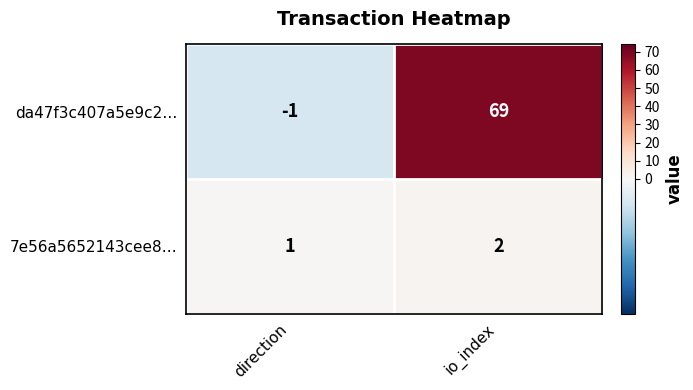

Rank the series at io_index from lowest to highest value.

7e56a5652143cee8…, da47f3c407a5e9c2…